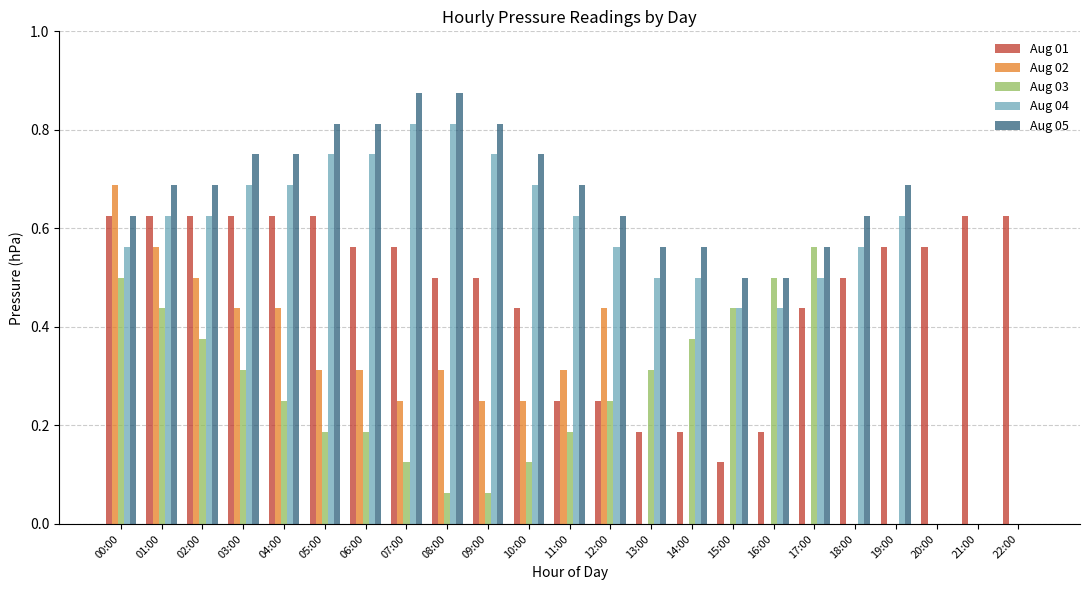

What is the total value across all series at 13:00?

1.6